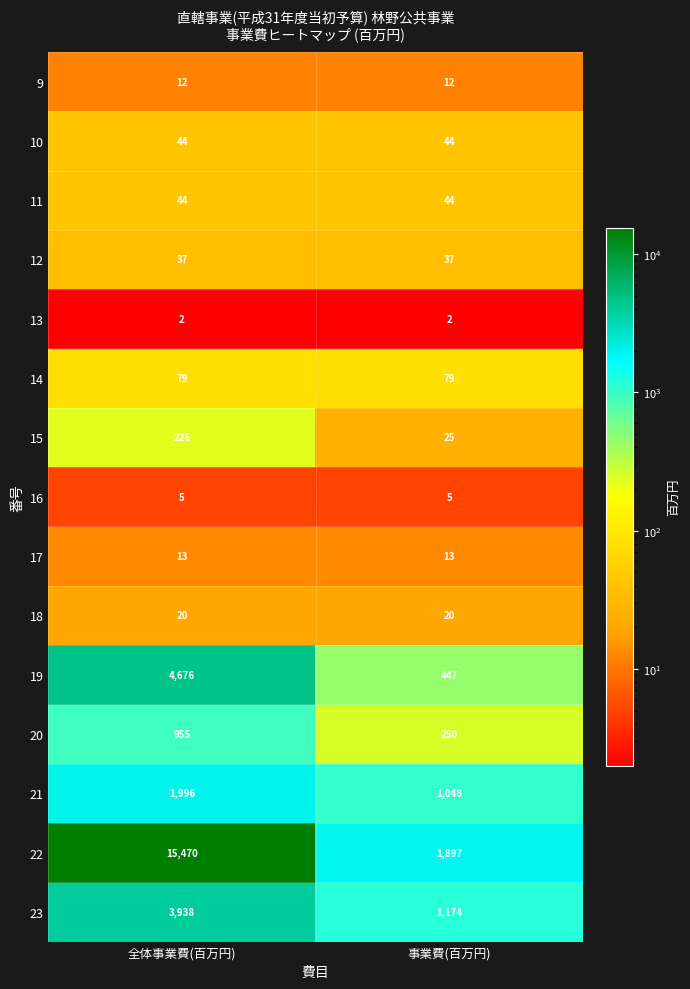

Which series has the largest range (max minus min)?

22